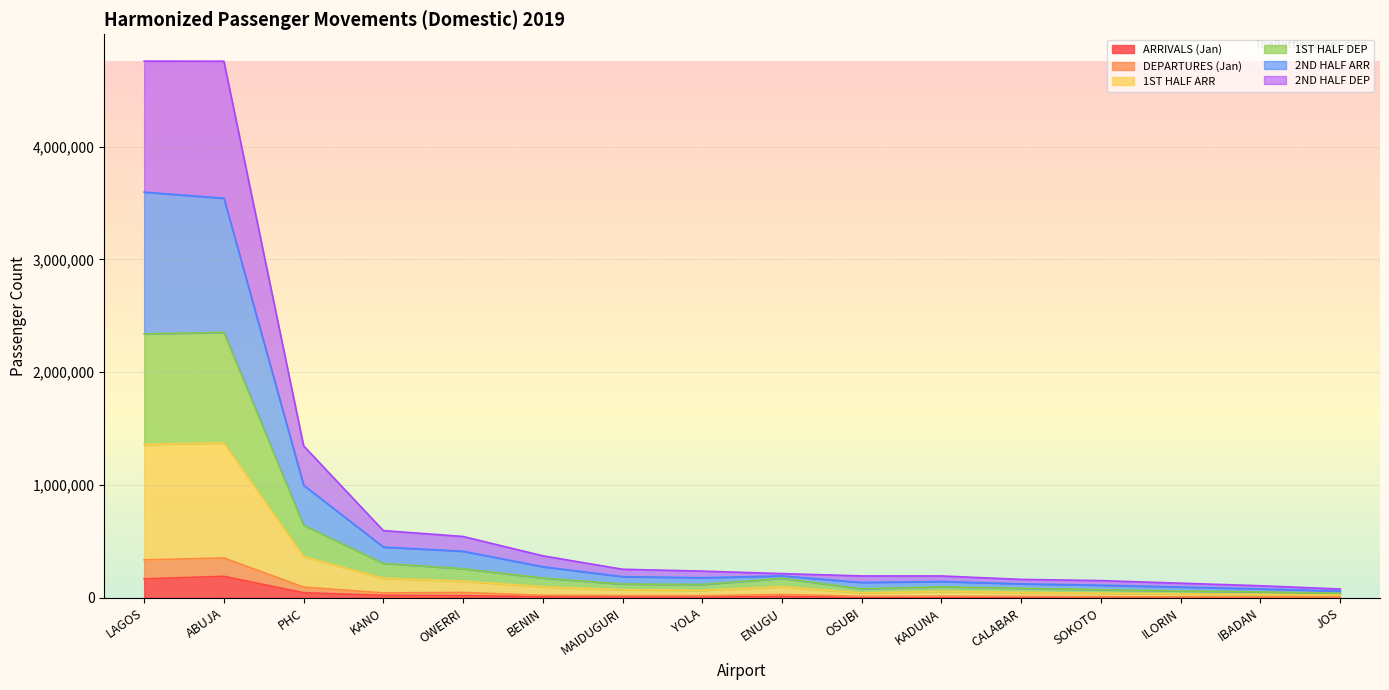

At which label does DEPARTURES (Jan) first exceed 237188?

LAGOS